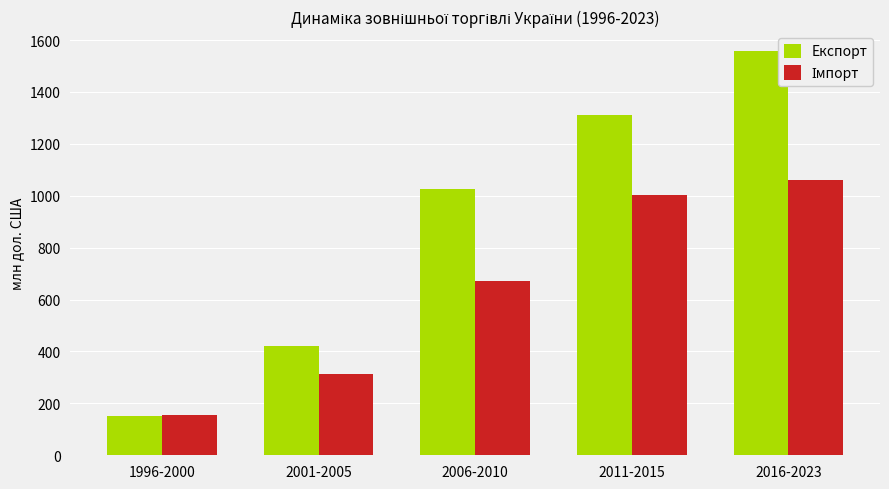

What is the difference between the Експорт values at 2001-2005 and 1996-2000?

271.5